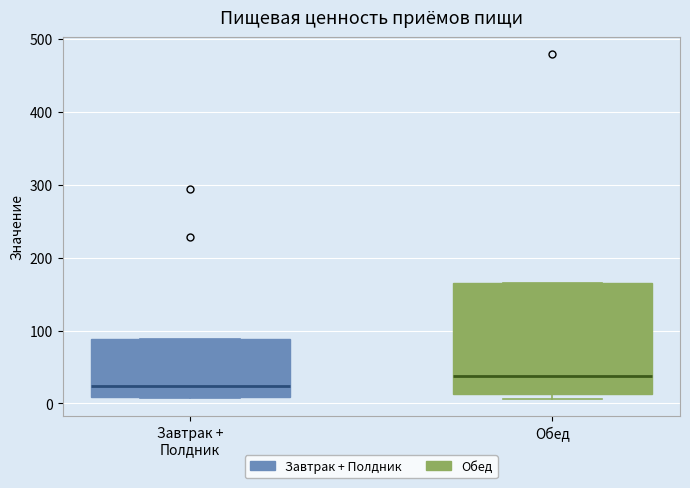

Reading left to right, transcribe this box plot: for each box, give where its median line is, the range the box spans, and where its two whiskers end, as read against the y-axis. The values are not printed on the chart, so give them approximately, as read against the axis.

Завтрак + Полдник: median 20, box 10 to 90, whiskers 10 to 90
Обед: median 40, box 10 to 170, whiskers 10 (just below the box's lower edge) to 170